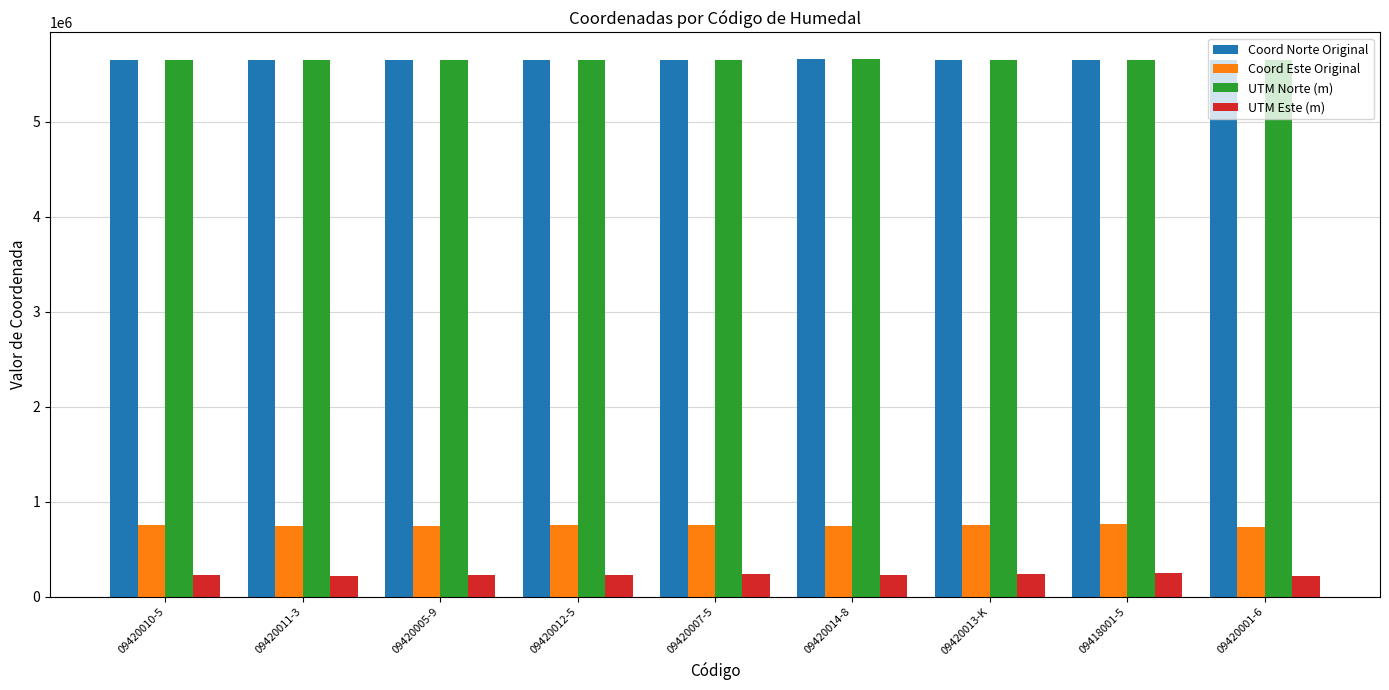

How many groups of bars are there?

9